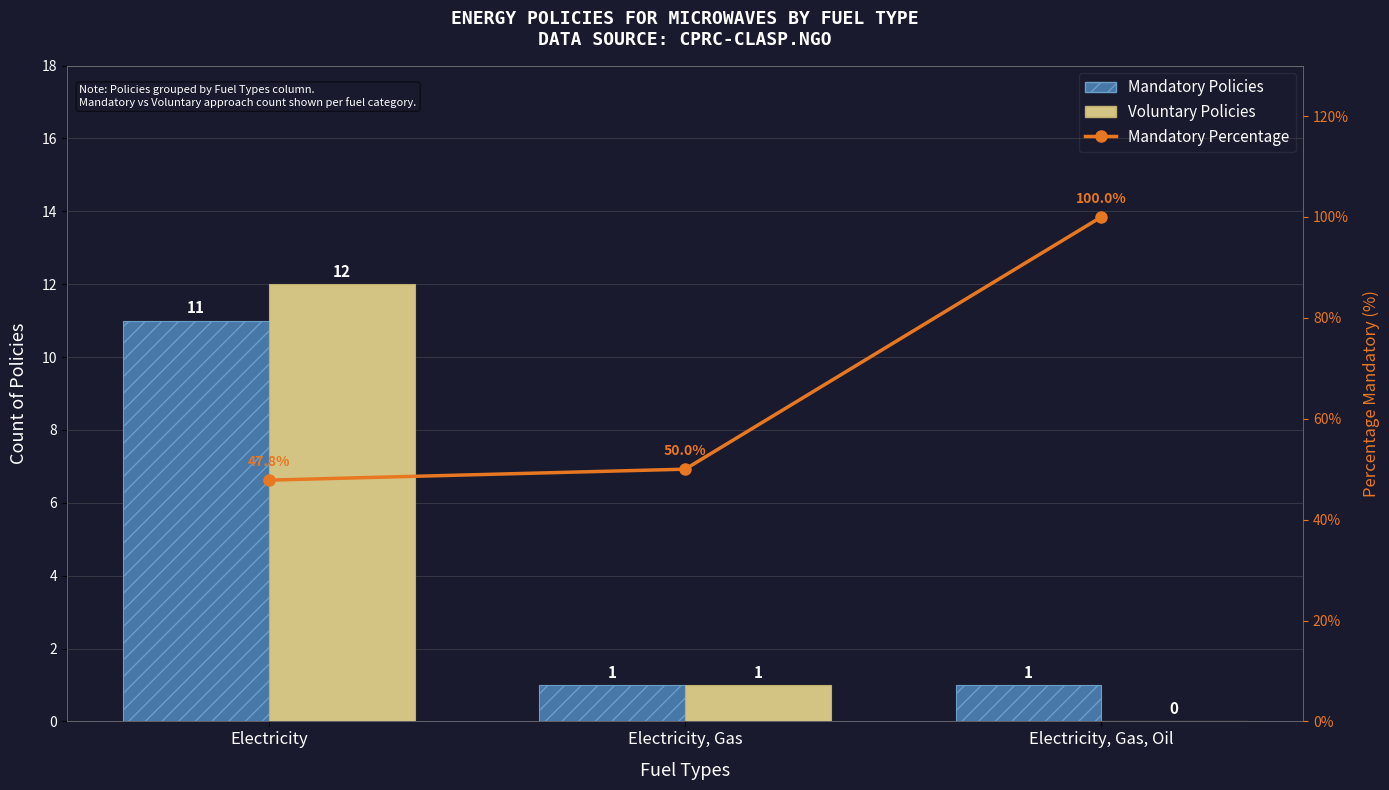

Read the Voluntary Policies value at Electricity.

12.0